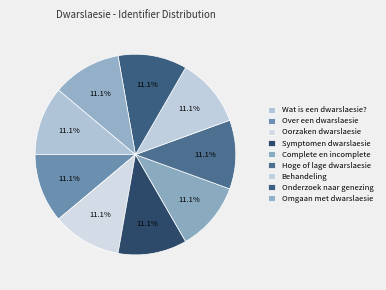

Combined, do Oorzaken dwarslaesie and Onderzoek naar genezing account for over 50%?

No